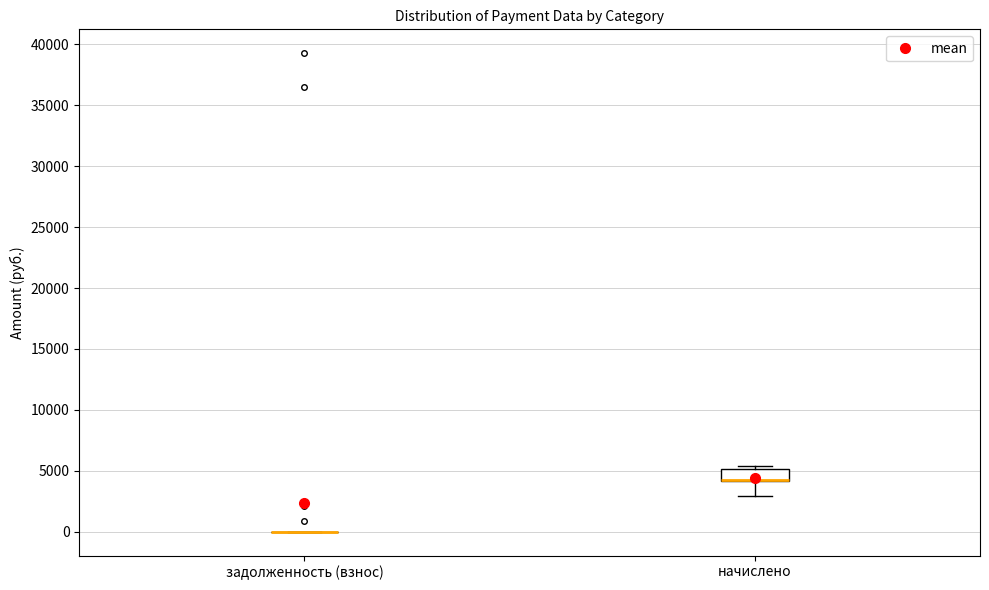

Comparing the boxes themselves (not the whiskers), which one is the tallest?

начислено